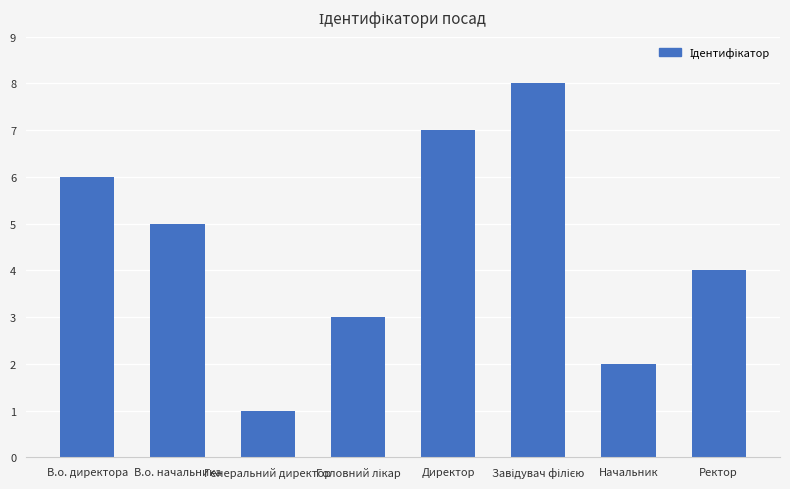

What is the sum of all values?

36